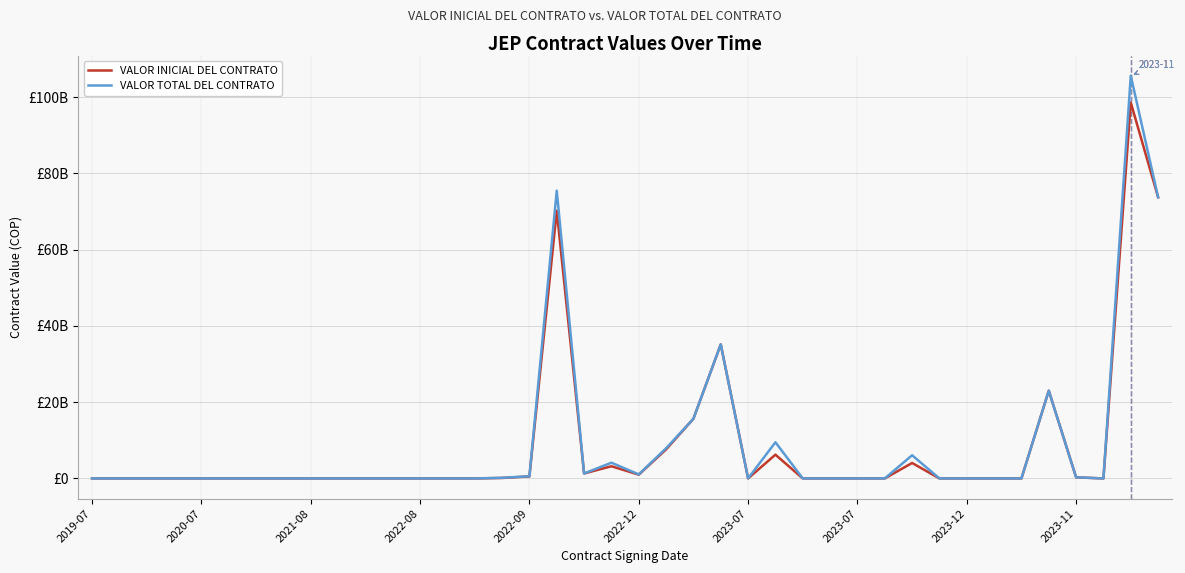

What are all the series names shown in the legend?

VALOR INICIAL DEL CONTRATO, VALOR TOTAL DEL CONTRATO